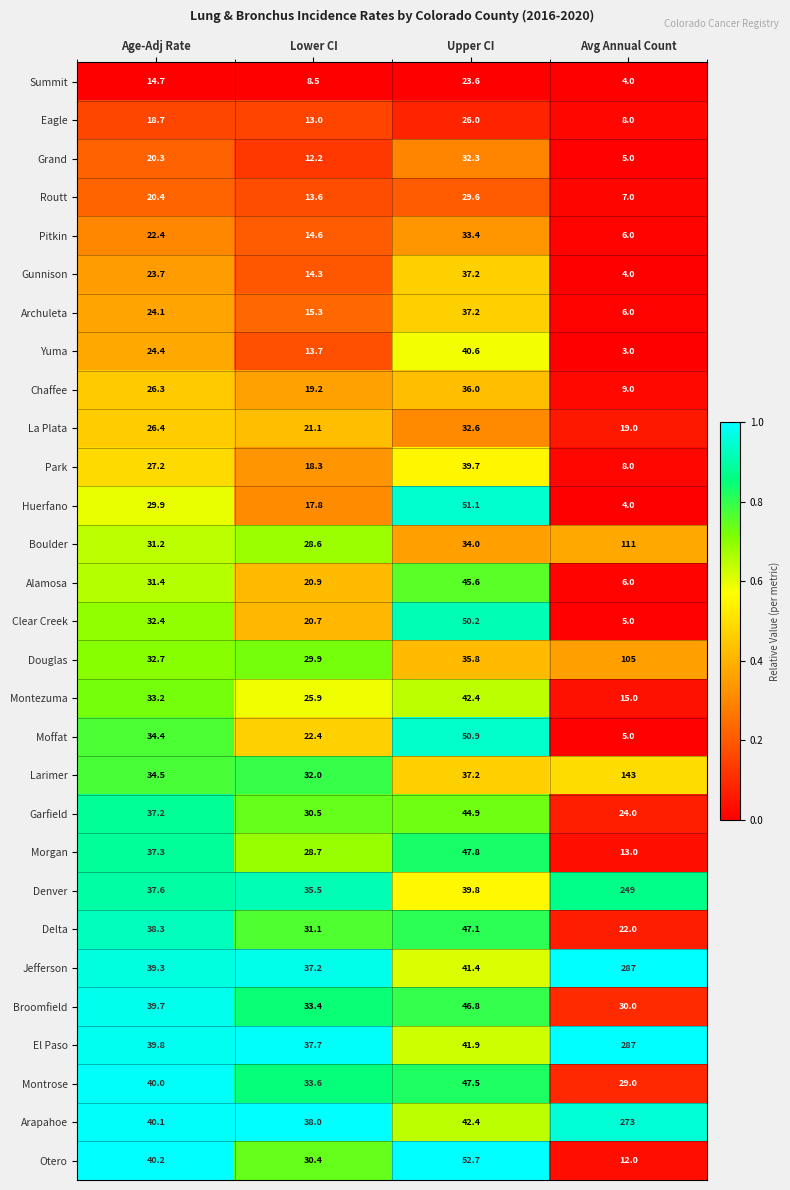

Which series changed the most between Age-Adj Rate and Upper CI?

Huerfano